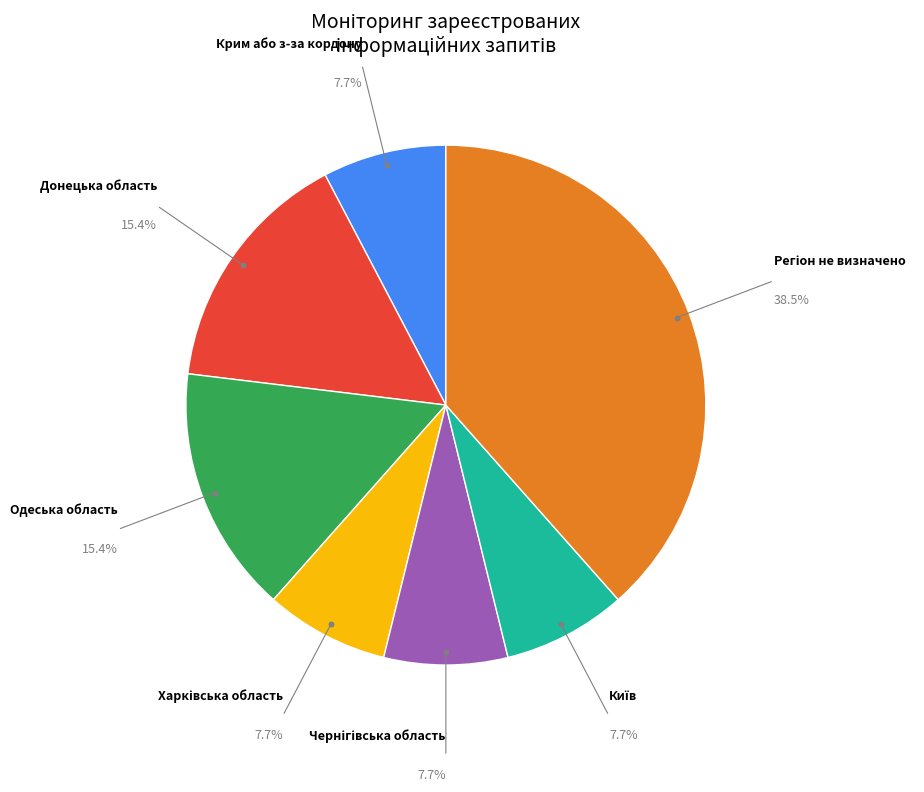

Is there any slice that represents more than half of the pie?

No